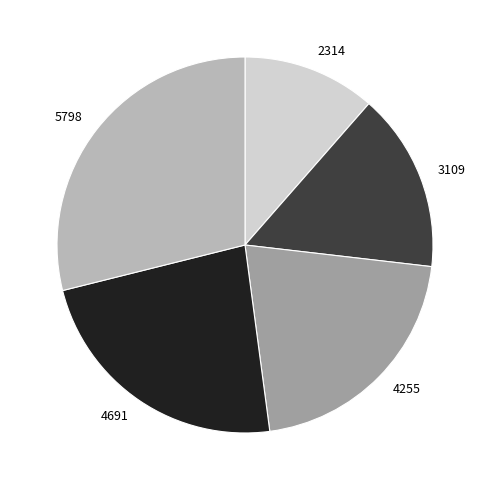

Is the sum of 5798 and 2314 greater than half?

No